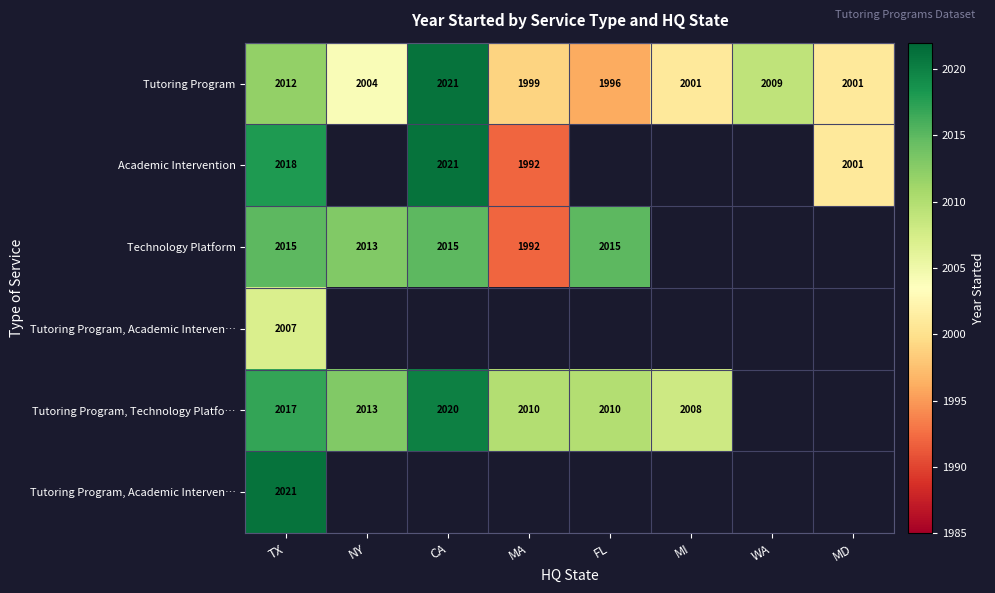

At how many categories does at least one series exceed 1993?

8